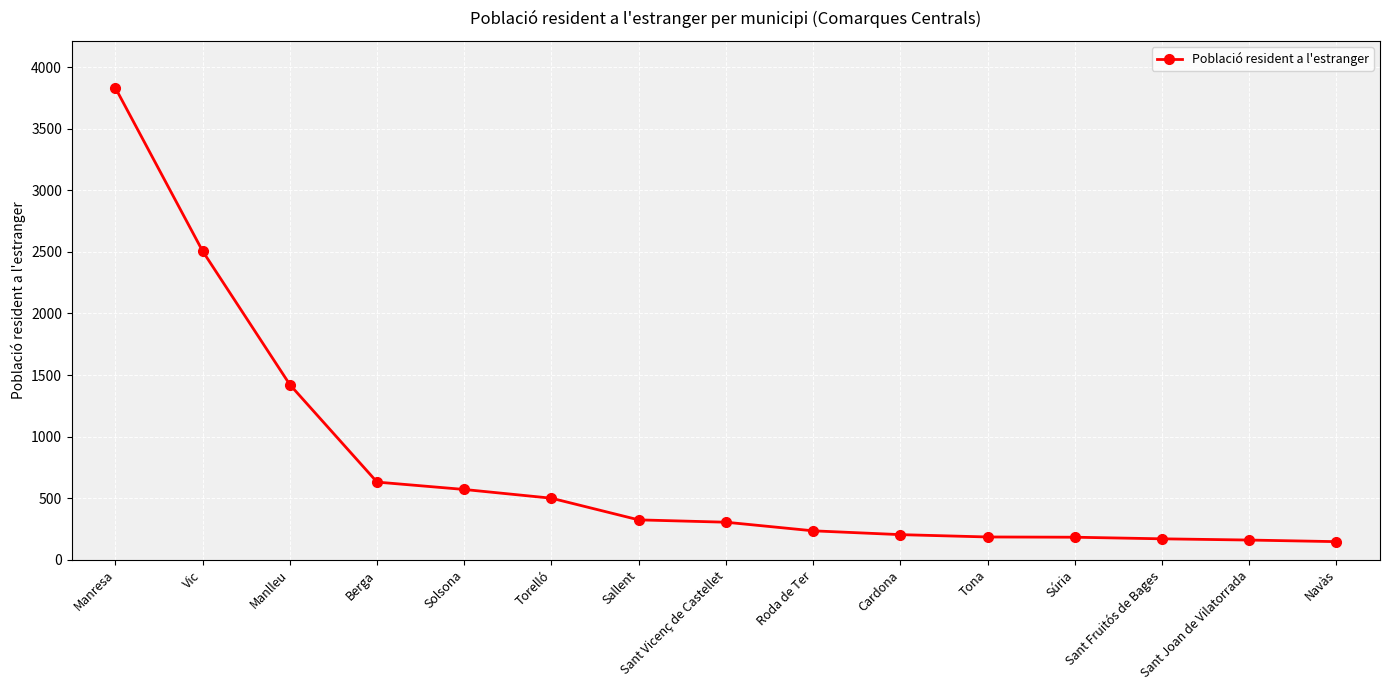

How many lines are shown in the chart?

1